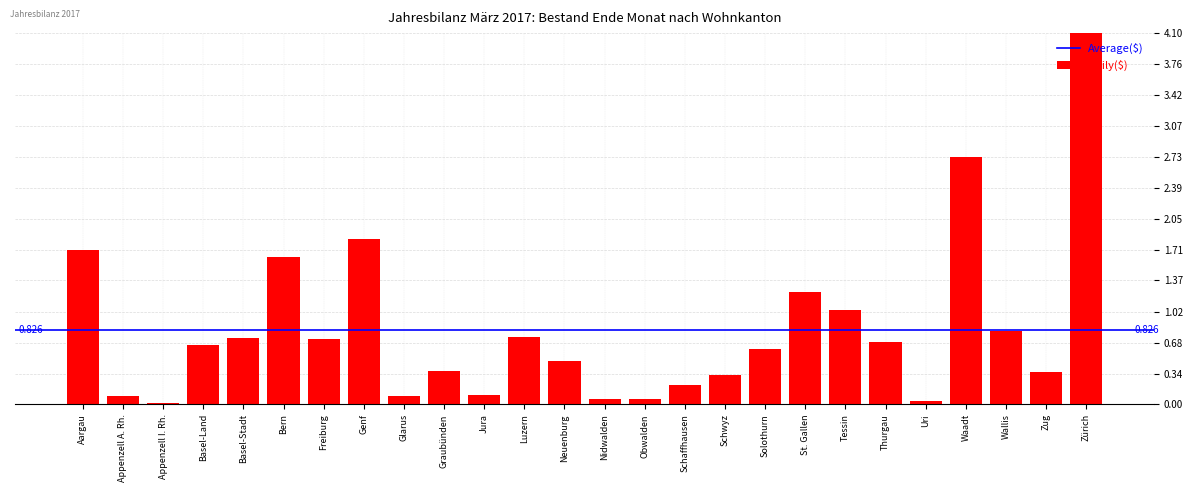

What is the label of the 15th bar from the left?

Obwalden